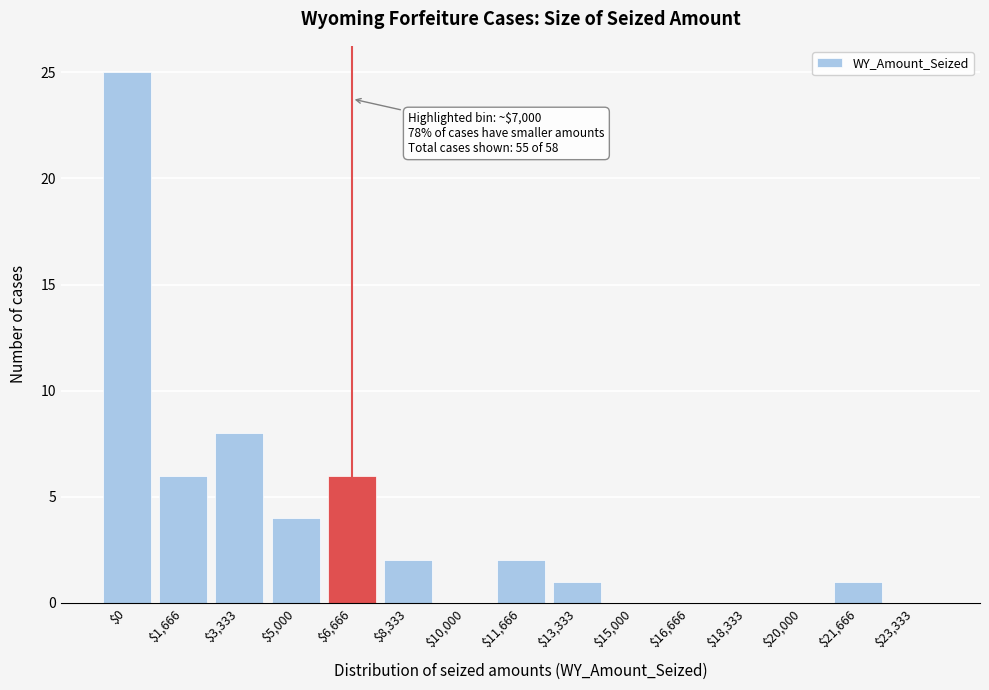

True or false: the data shows 0 at $16,666.

True